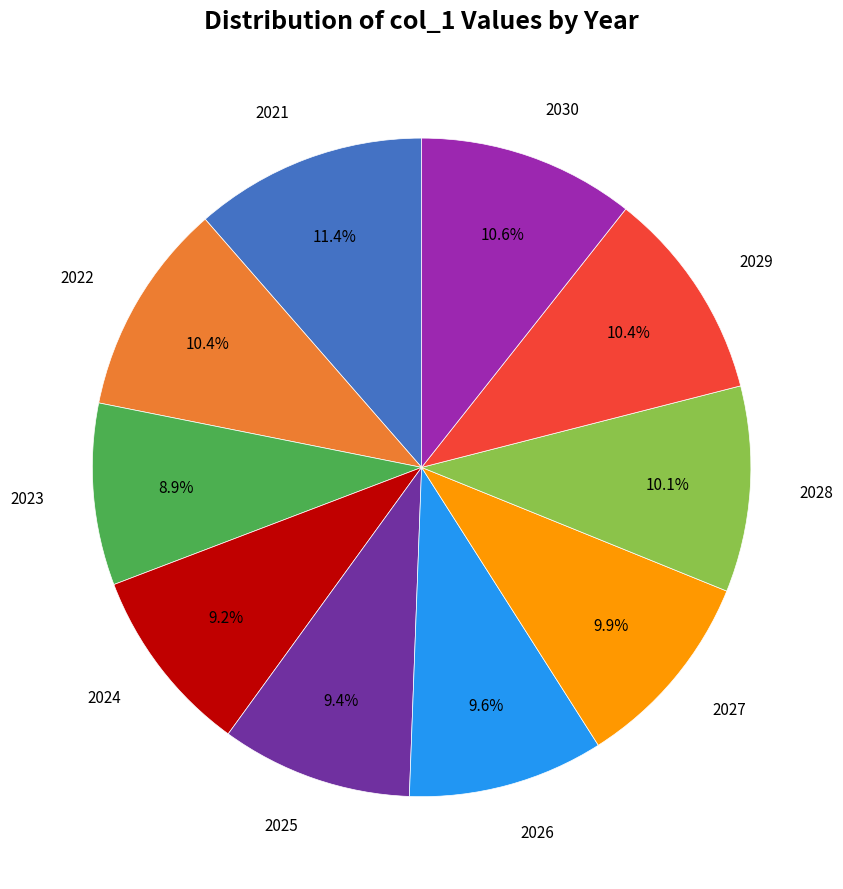

Is there any slice that represents more than half of the pie?

No